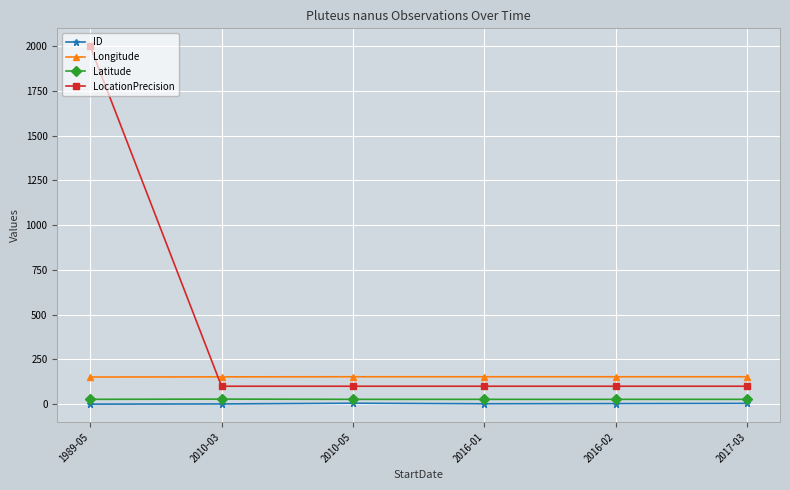

Which series has the largest range (max minus min)?

LocationPrecision